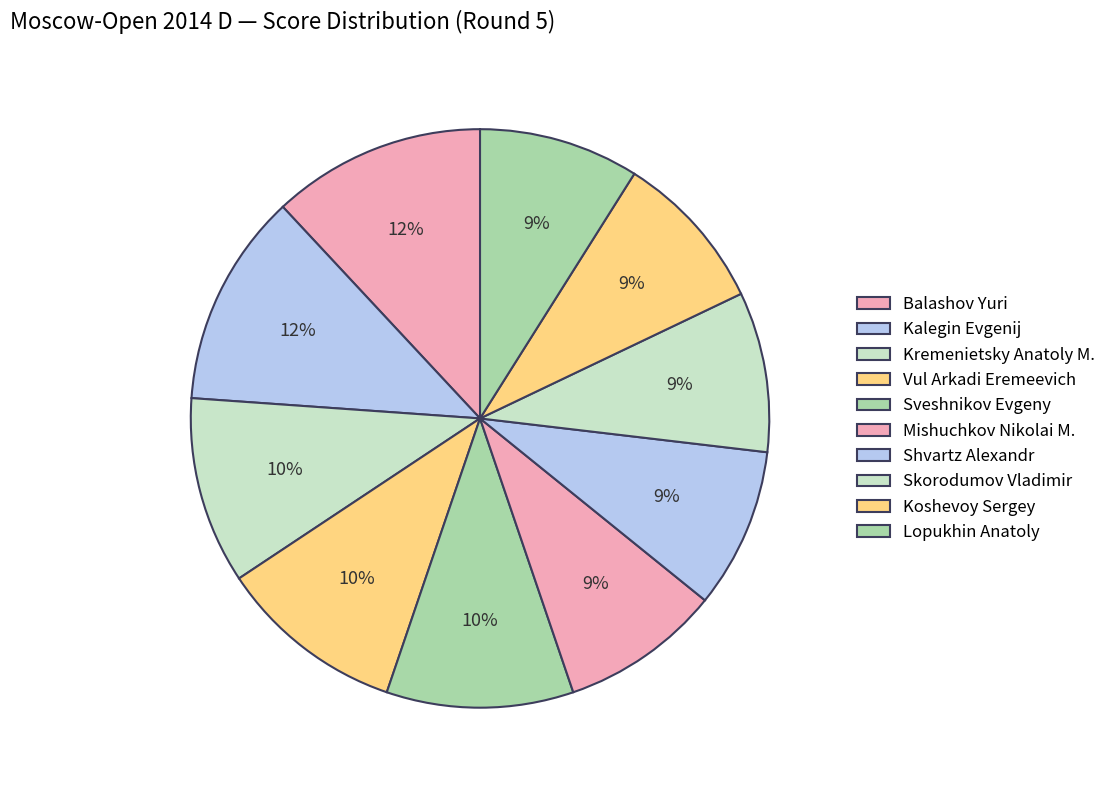

How much of the chart is everything except Shvartz Alexandr?

91.0%